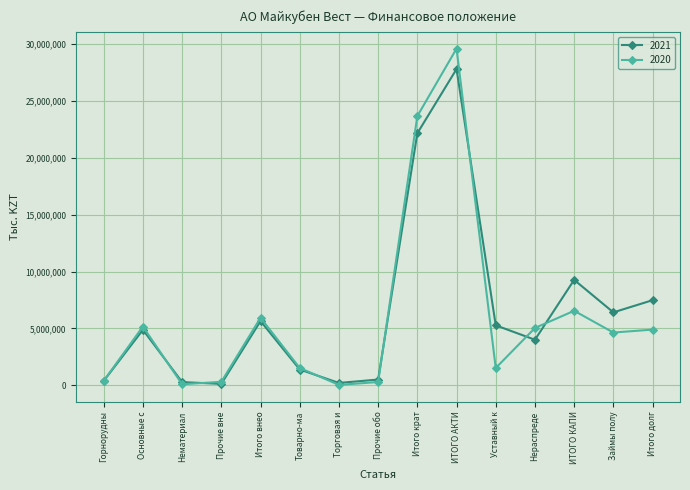

Which series has the widest spread of values?

2020